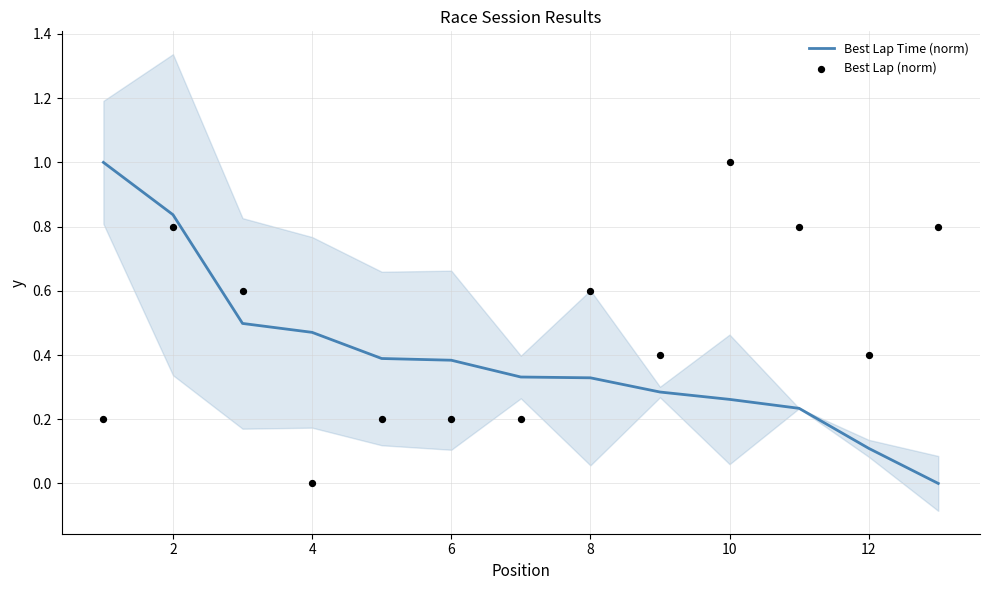

What are all the series names shown in the legend?

Best Lap Time (norm), Best Lap (norm)